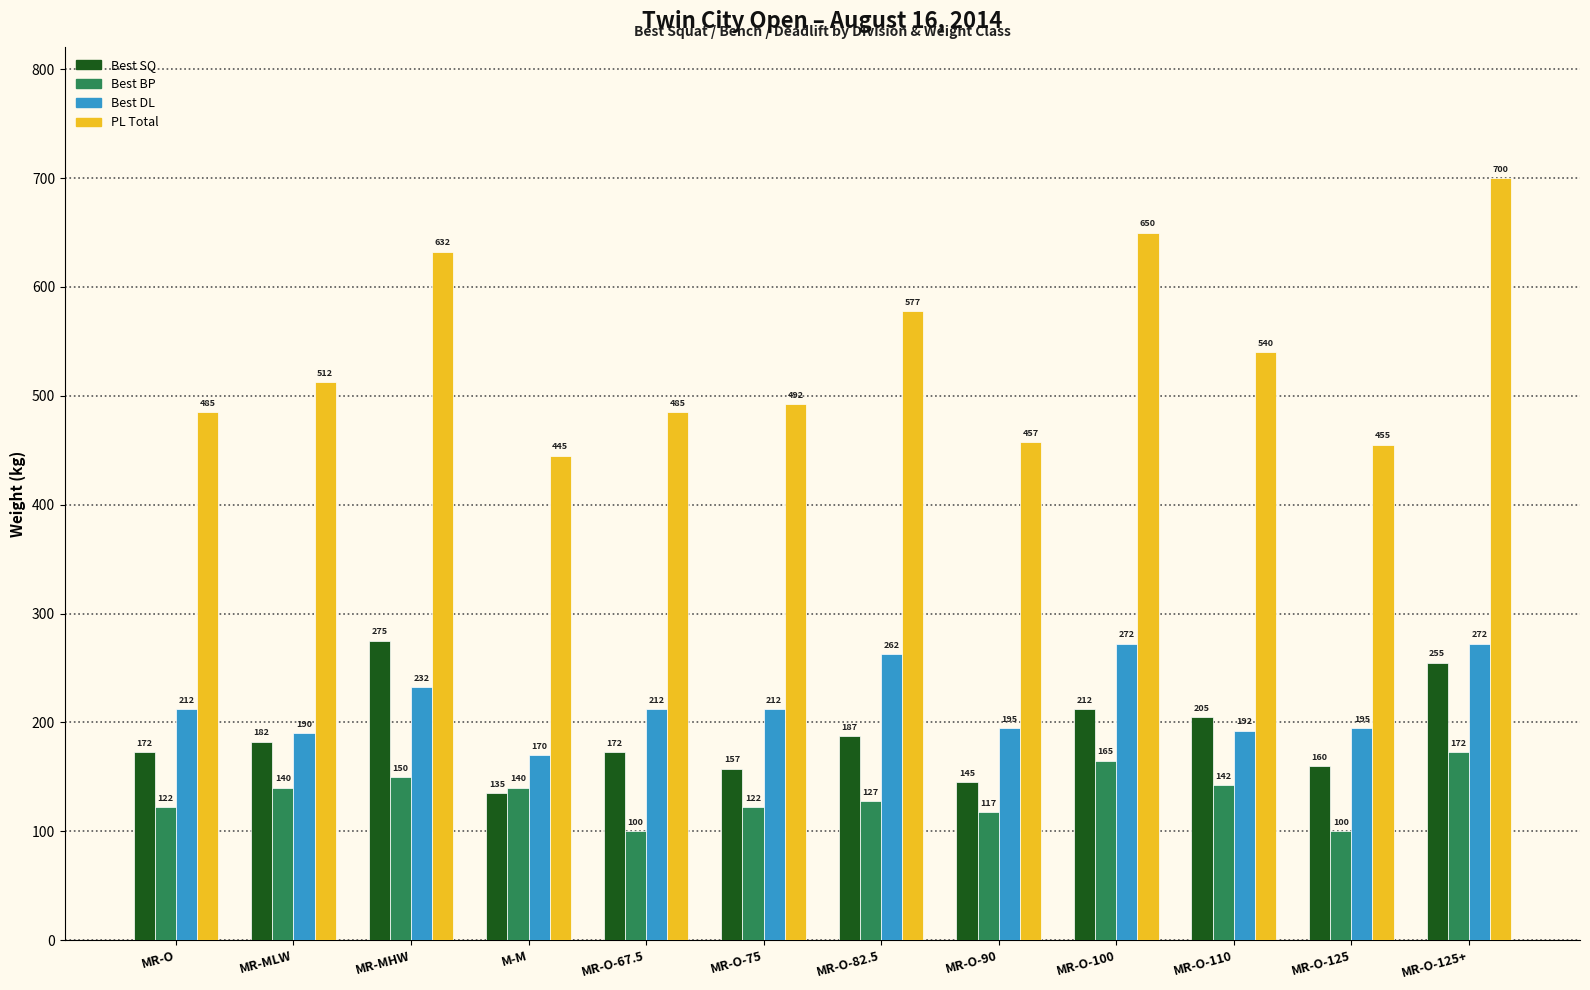

What is the total value across all series at MR-MLW?

1025.0